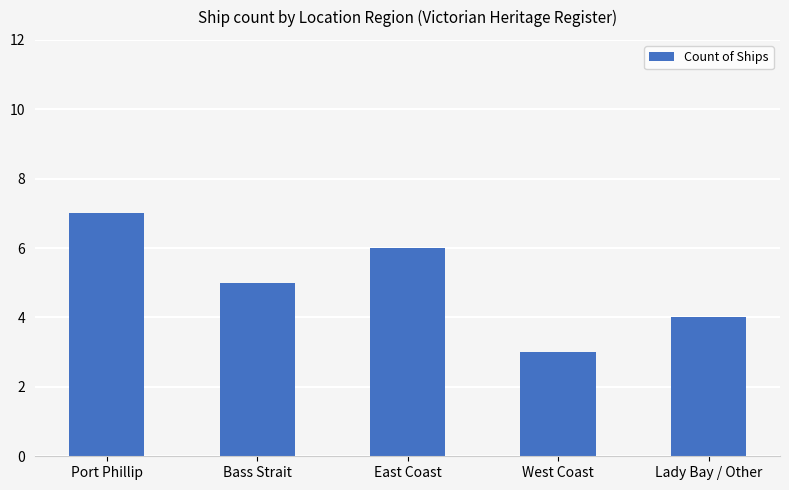

What is the ratio of the value at East Coast to the value at Port Phillip?

0.9